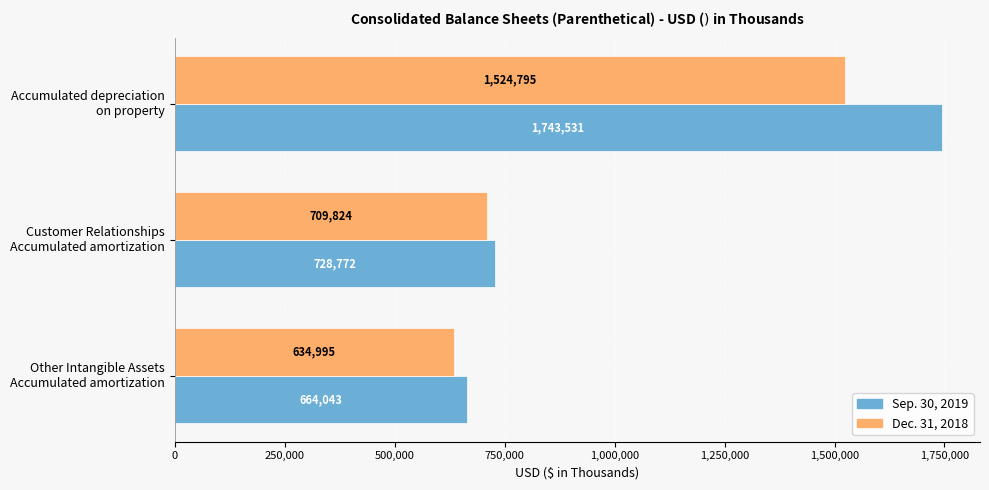

Which series has the largest range (max minus min)?

Sep. 30, 2019